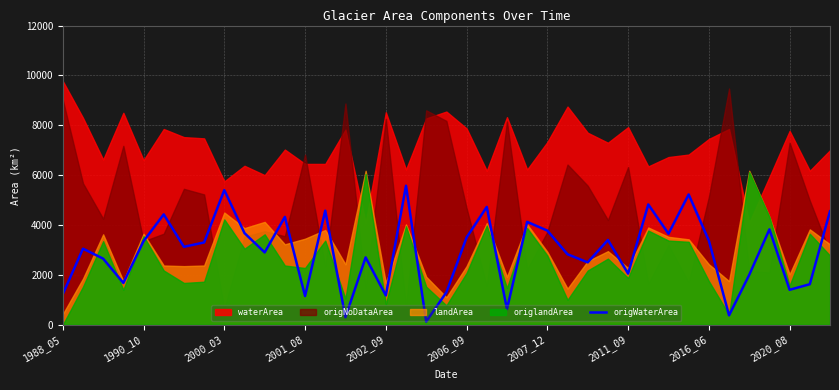

Between 37 and 26, which is larger?

26